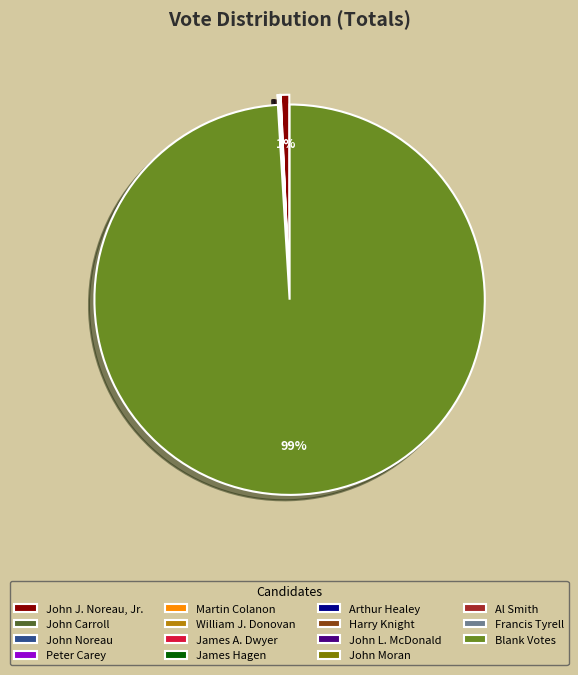

Is there a majority slice in this chart?

Yes